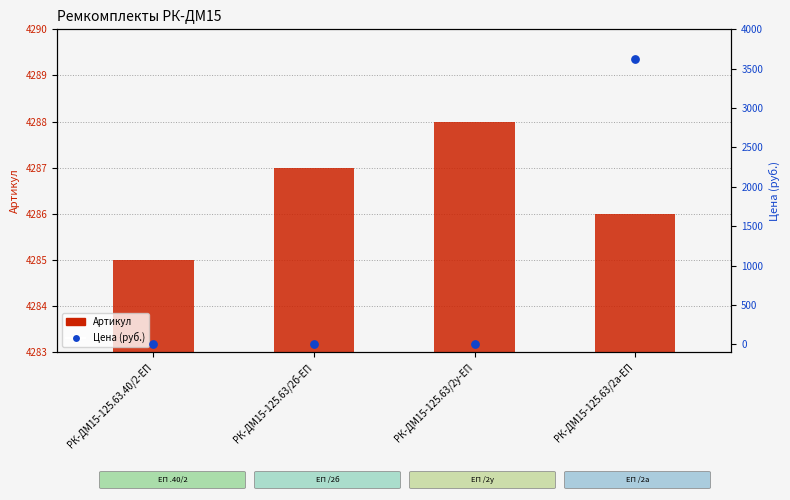

Which series has the largest total across all categories?

Артикул (transformed count)